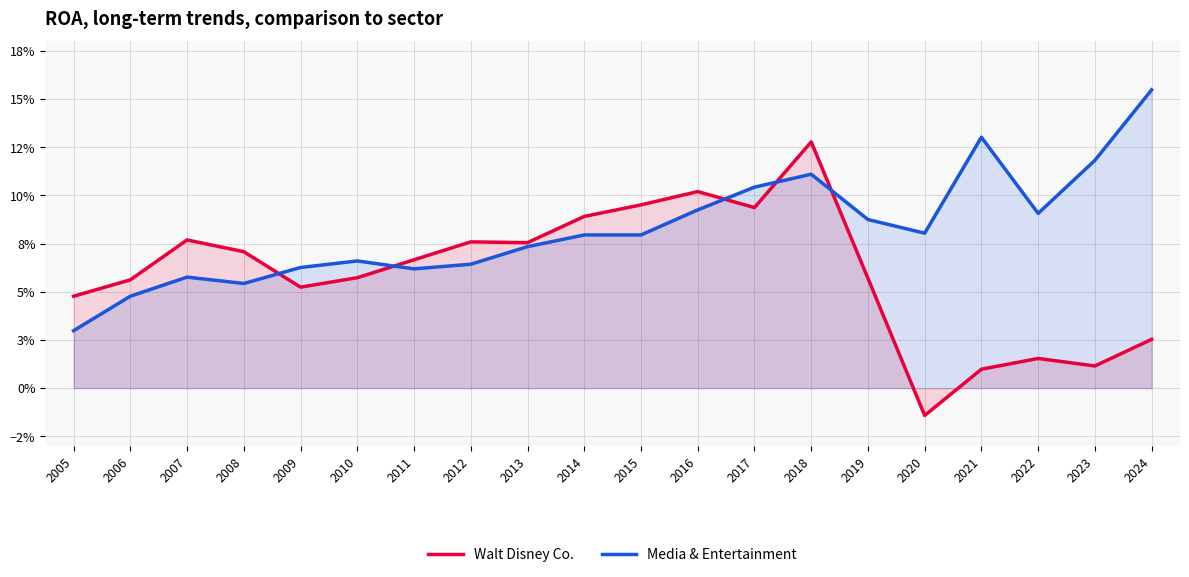

How many lines are shown in the chart?

2